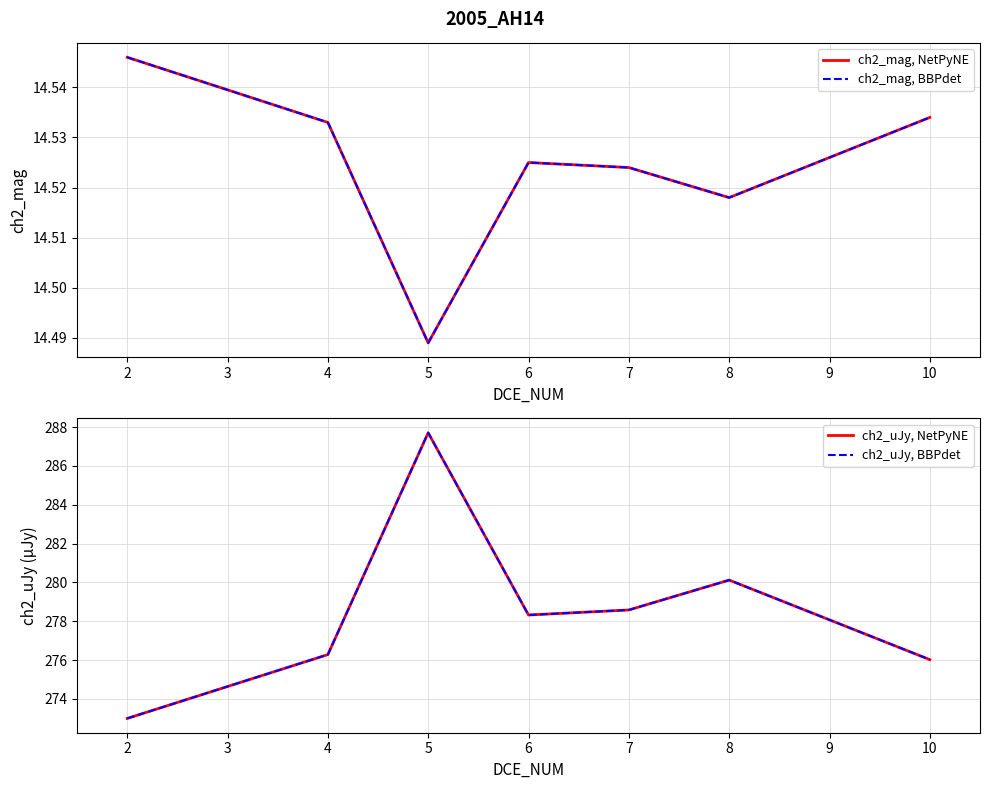

At 2, list the series in order from smallest to largest.

ch2_mag, NetPyNE, ch2_mag, BBPdet, ch2_uJy, NetPyNE, ch2_uJy, BBPdet